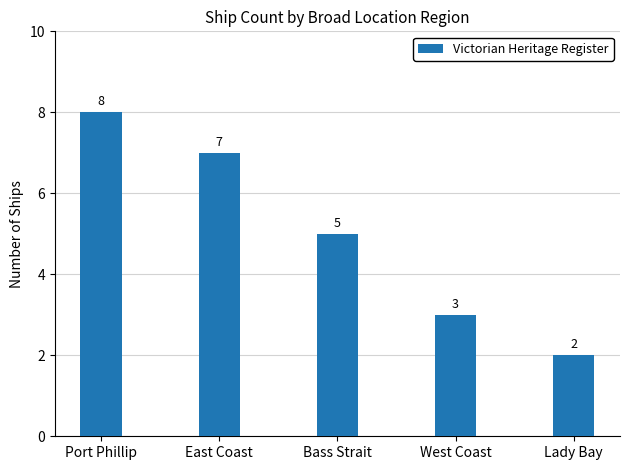

Are the bars horizontal?

No